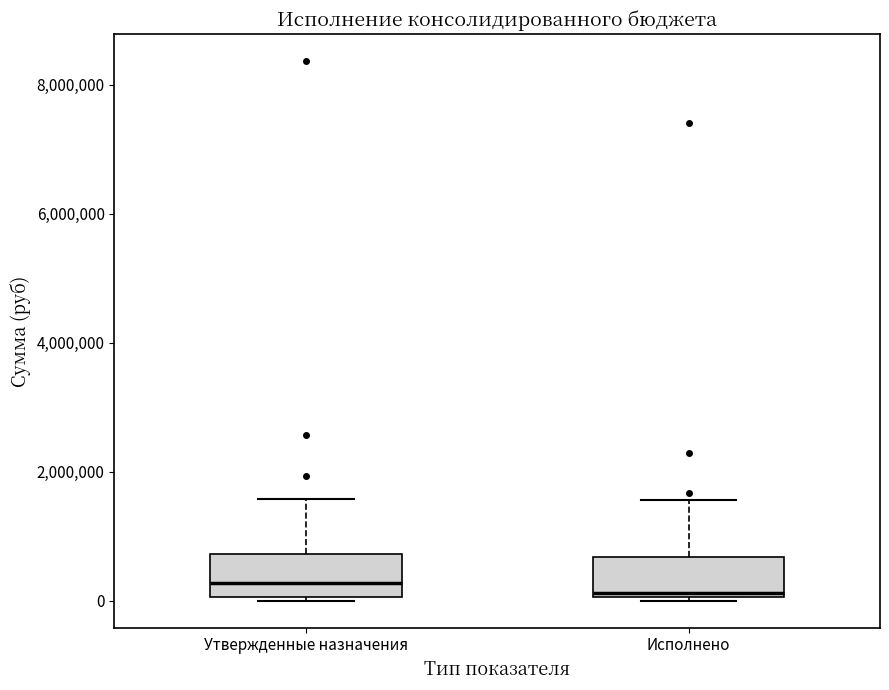

Where is the lower edge of the box for Исполнено on the y-axis? The values are not printed on the chart, so give them approximately, as read against the axis.

0